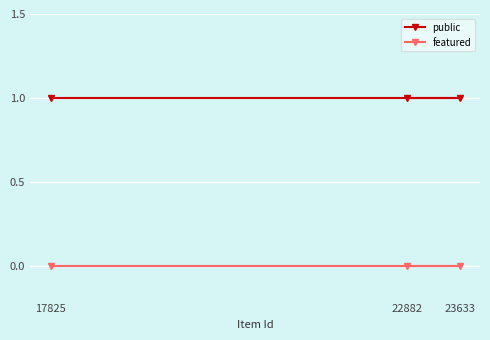

Is it true that public equals 0 at 22882?

False